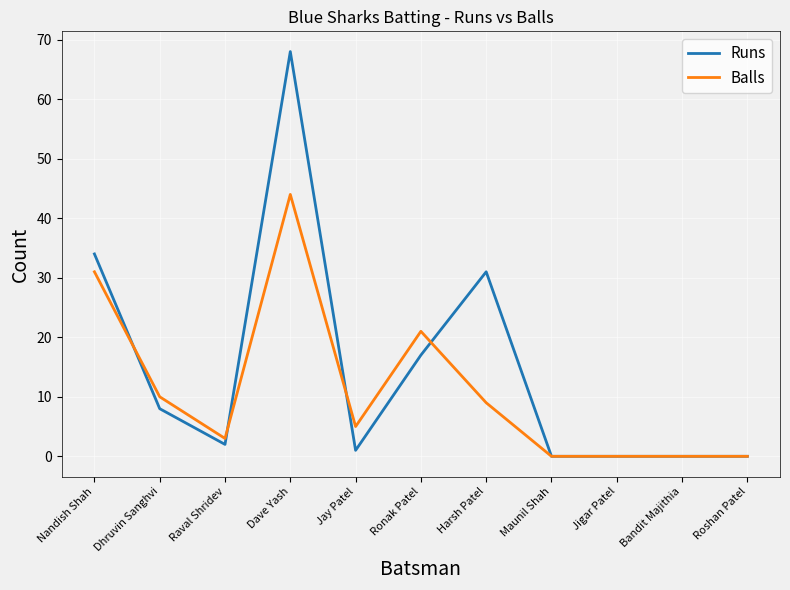

At how many categories does at least one series exceed 33?

2